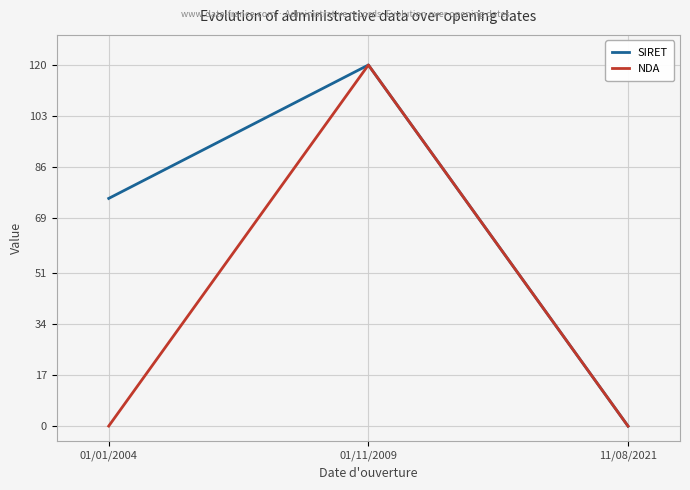

What is the highest value of the SIRET series?

120.0